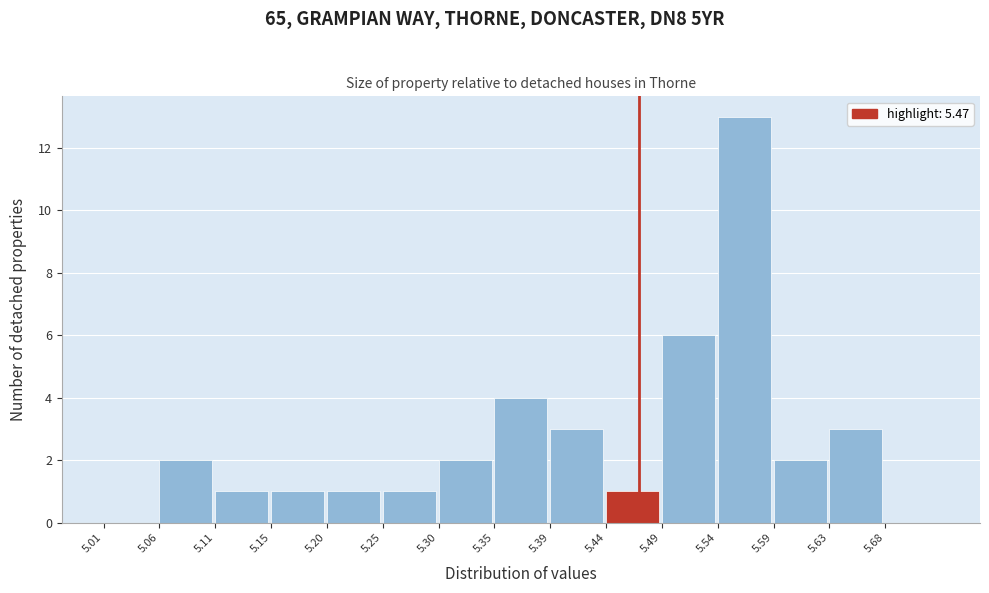

Reading left to right, list every bar in this chart as the range it spans on the x-axis followed by its height. Neither the bar edges nor the heights are printed on the chart, so give them approximately, as read against the axes.

5.010 to 5.058: 0
5.058 to 5.106: 2
5.106 to 5.154: 1
5.154 to 5.202: 1
5.202 to 5.250: 1
5.250 to 5.298: 1
5.298 to 5.346: 2
5.346 to 5.394: 4
5.394 to 5.442: 3
5.442 to 5.490: 1
5.490 to 5.538: 6
5.538 to 5.586: 13
5.586 to 5.634: 2
5.634 to 5.682: 3
5.682 to 5.730: 0